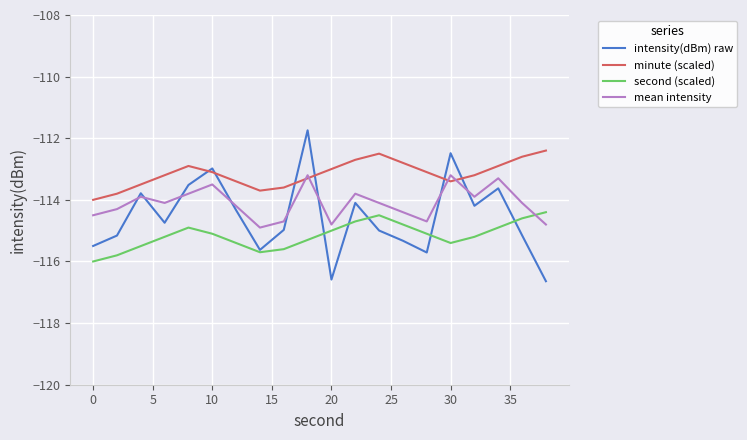

What is the highest value of the second (scaled) series?

-114.4